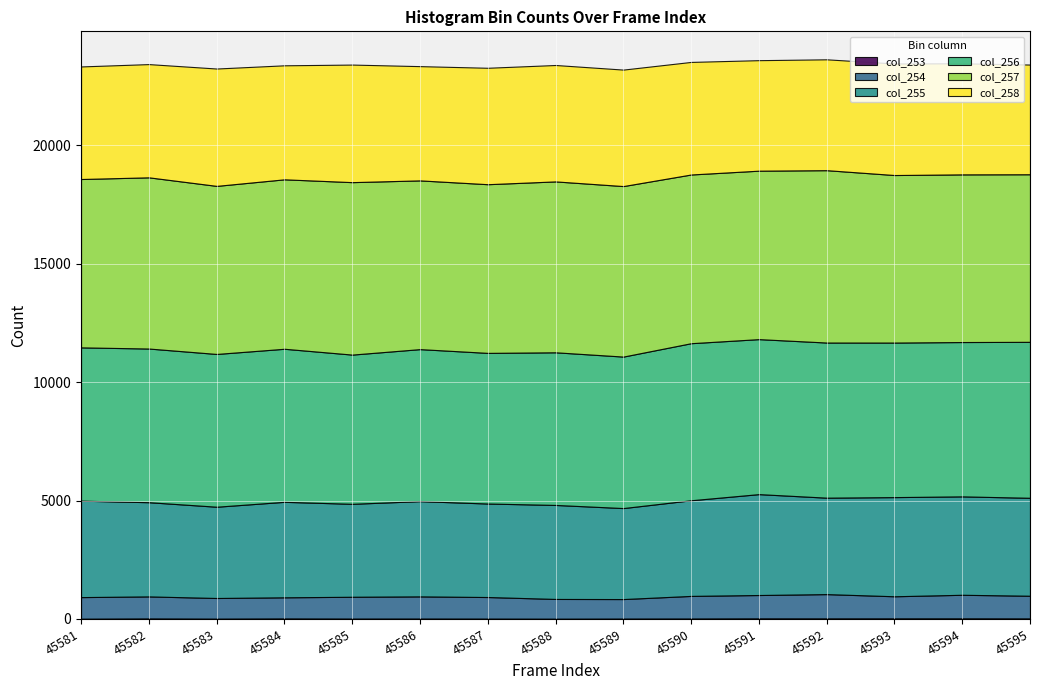

Reading right to left, transcribe all the data shown in this chart.

col_253: 45595=23	45594=26	45593=25	45592=24	45591=25	45590=19	45589=16	45588=11	45587=15	45586=17	45585=16	45584=22	45583=13	45582=22	45581=10
col_254: 45595=957	45594=995	45593=933	45592=1025	45591=986	45590=954	45589=824	45588=834	45587=911	45586=936	45585=921	45584=892	45583=872	45582=930	45581=913
col_255: 45595=4135	45594=4154	45593=4186	45592=4071	45591=4259	45590=4038	45589=3841	45588=3968	45587=3947	45586=4021	45585=3924	45584=4031	45583=3853	45582=3977	45581=4071
col_256: 45595=6584	45594=6515	45593=6524	45592=6549	45591=6543	45590=6630	45589=6395	45588=6444	45587=6359	45586=6417	45585=6299	45584=6461	45583=6449	45582=6487	45581=6471
col_257: 45595=7074	45594=7078	45593=7072	45592=7276	45591=7111	45590=7122	45589=7198	45588=7214	45587=7121	45586=7123	45585=7280	45584=7153	45583=7095	45582=7227	45581=7107
col_258: 45595=4631	45594=4689	45593=4709	45592=4680	45591=4665	45590=4752	45589=4917	45588=4914	45587=4915	45586=4823	45585=4963	45584=4813	45583=4954	45582=4780	45581=4752